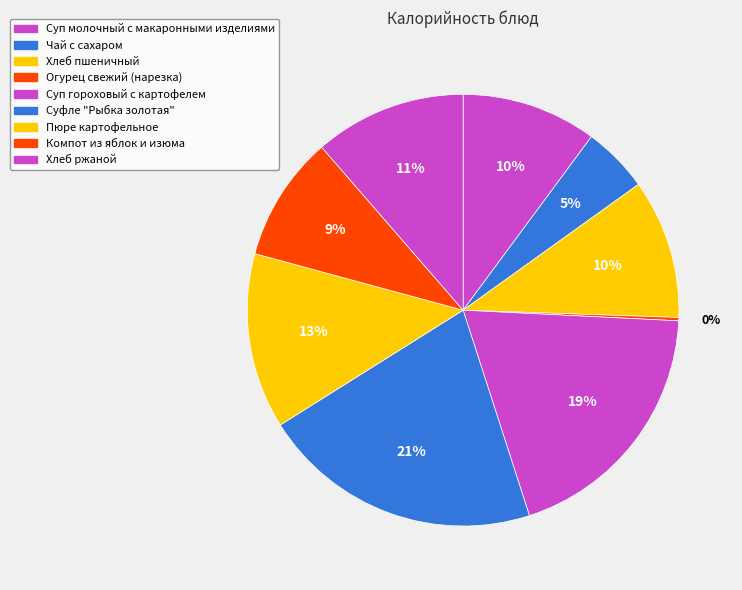

Does Хлеб пшеничный represent more than half of the total?

No